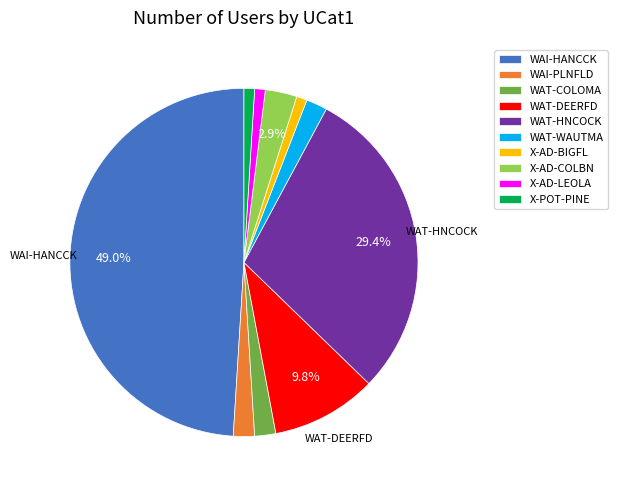

True or false: WAT-COLOMA accounts for 2% of the total.

True